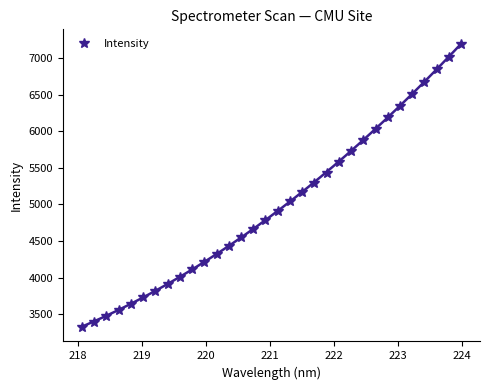

How many values are below 4914?

16